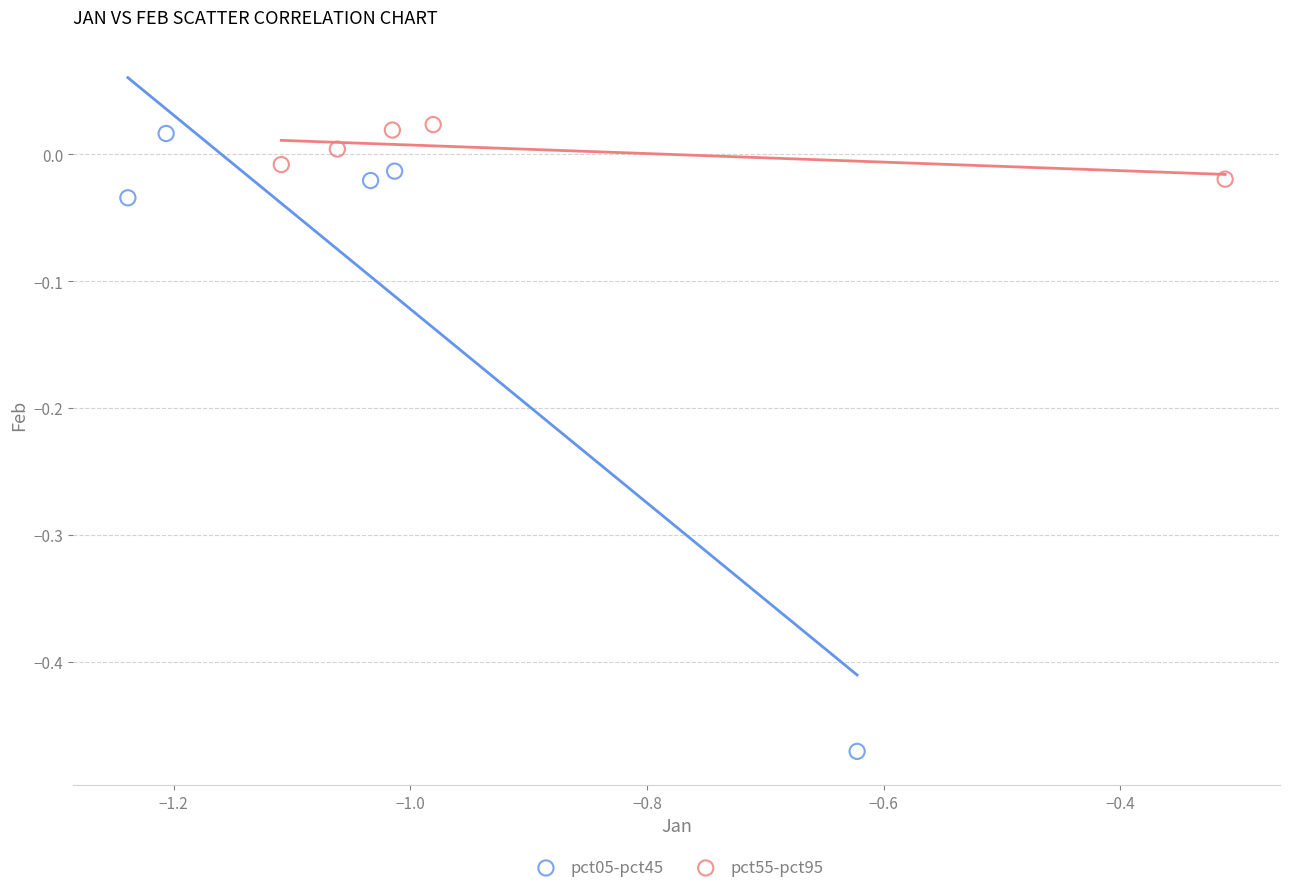

Which series reaches the minimum Y coordinate?

pct05-pct45